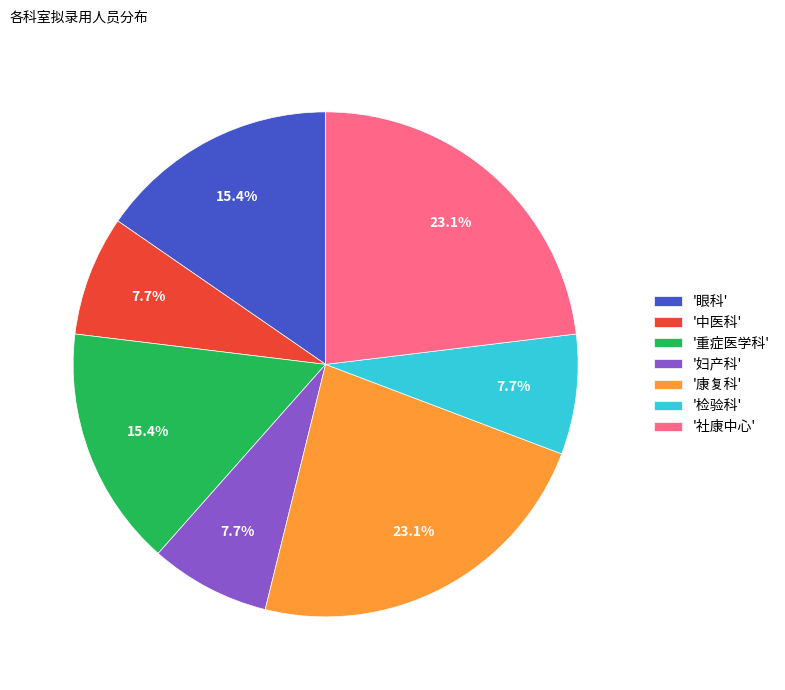

To the nearest percent, what is the average slice percentage?

14%